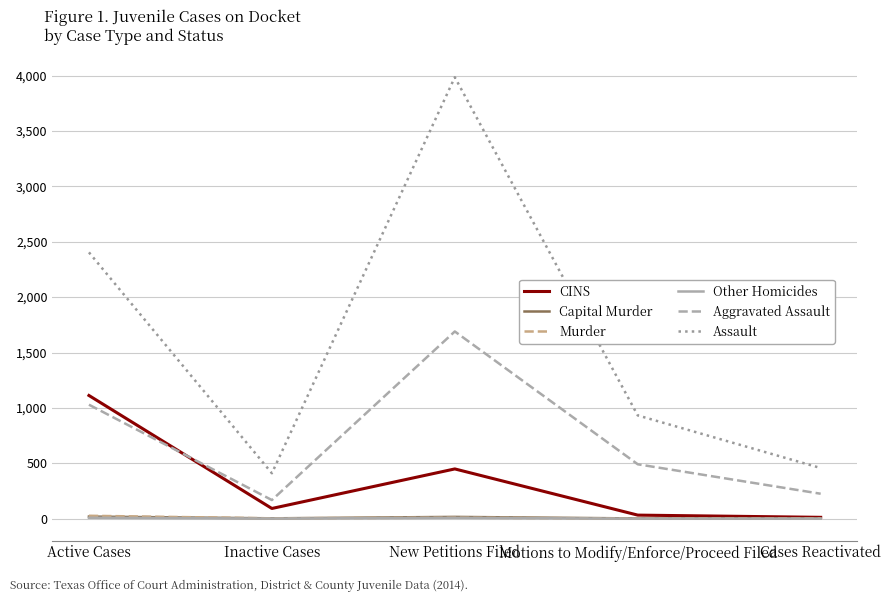

What is the difference between the highest and lowest values at Motions to Modify/Enforce/Proceed Filed?

932